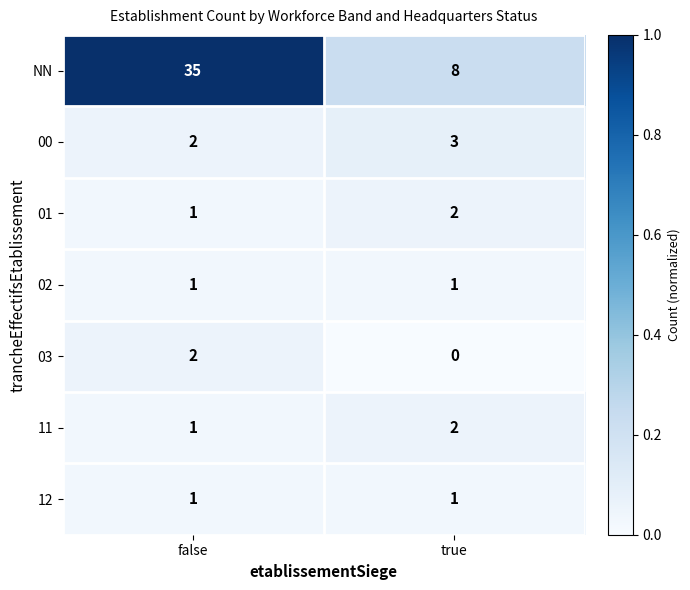

What is the total value across all series at false?

43